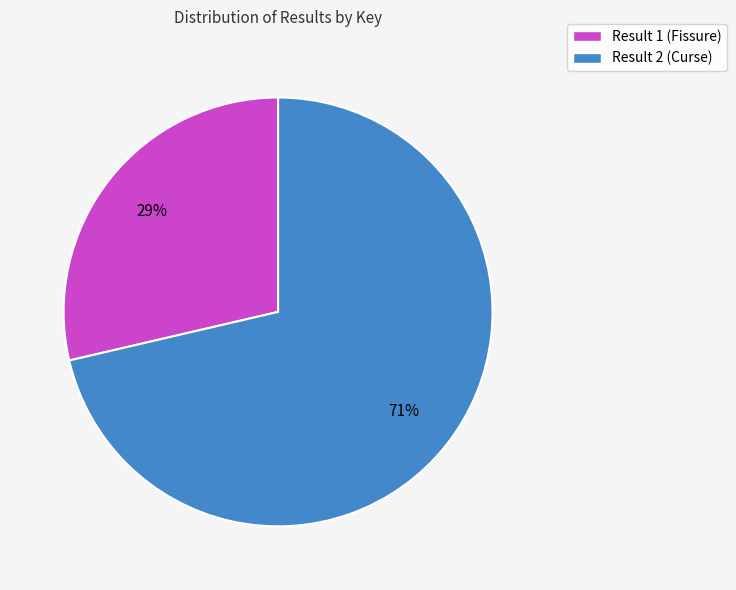

Rank the categories by value from lowest to highest.

Result 1 (Fissure), Result 2 (Curse)